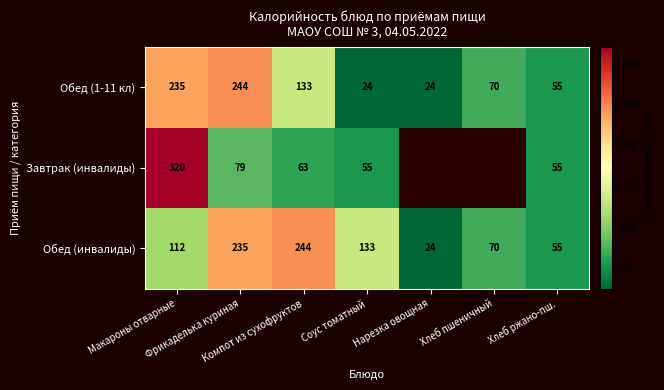

What is the highest value of the Обед (1-11 кл) series?

244